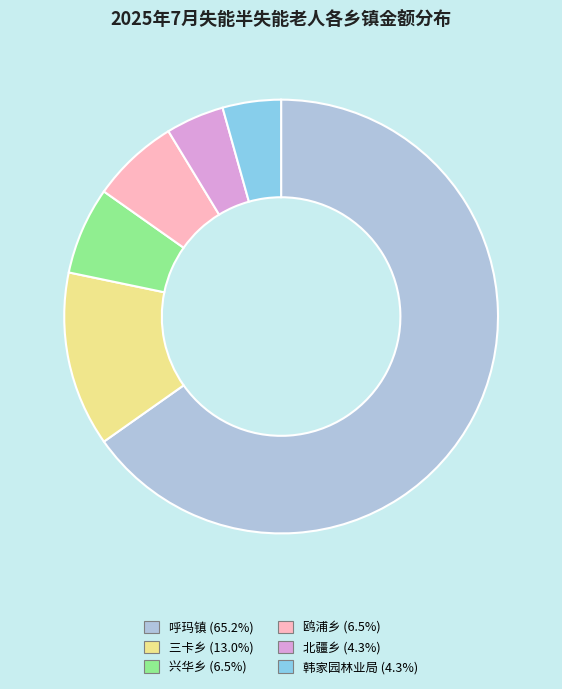

Approximately how many times larger is the value at 韩家园林业局 (4.3%) compared to 兴华乡 (6.5%)?

0.7